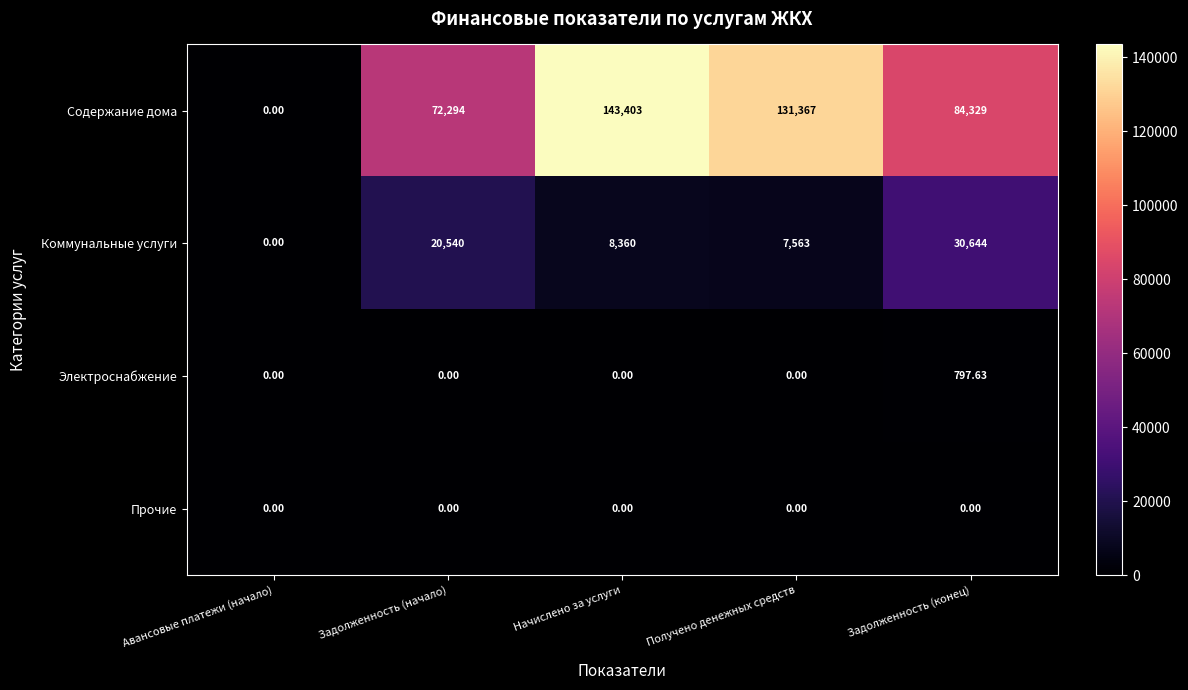

At which category does the chart reach its peak across all series?

Начислено за услуги